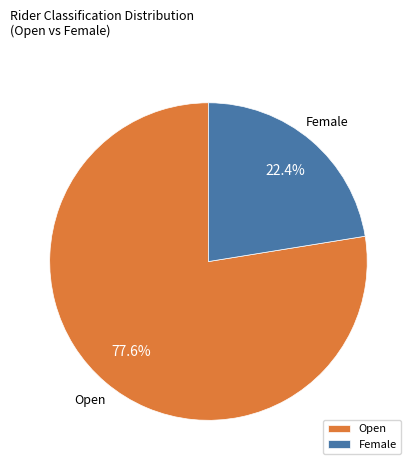

Rank the categories by value from lowest to highest.

Female, Open